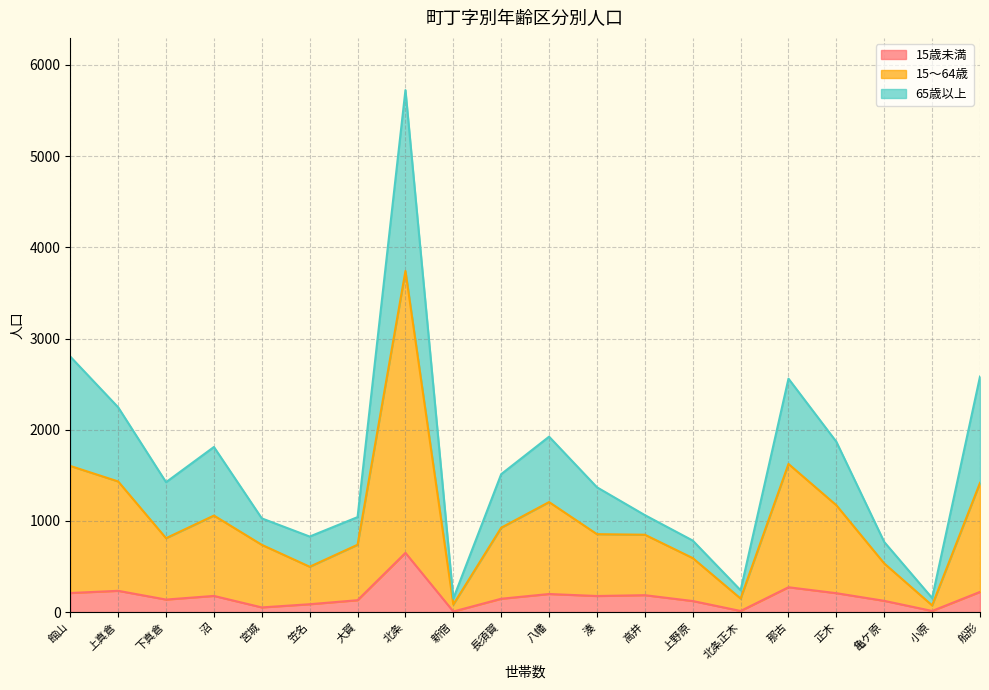

True or false: 65歳以上 and 15～64歳 intersect in this chart.

False